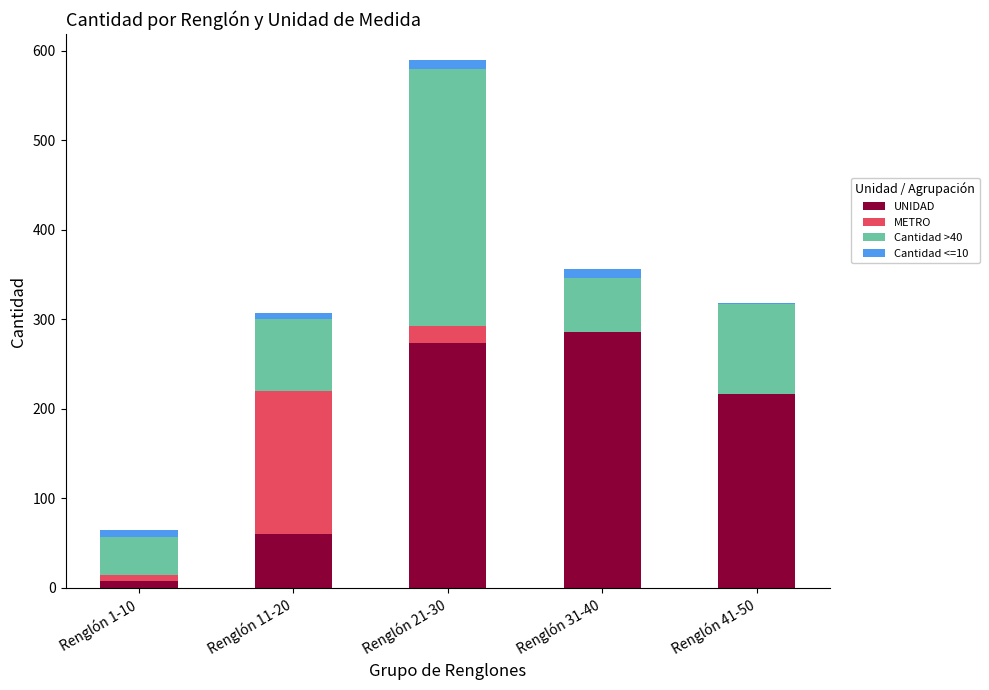

The value of UNIDAD at Renglón 31-40 is 286. True or false?

True